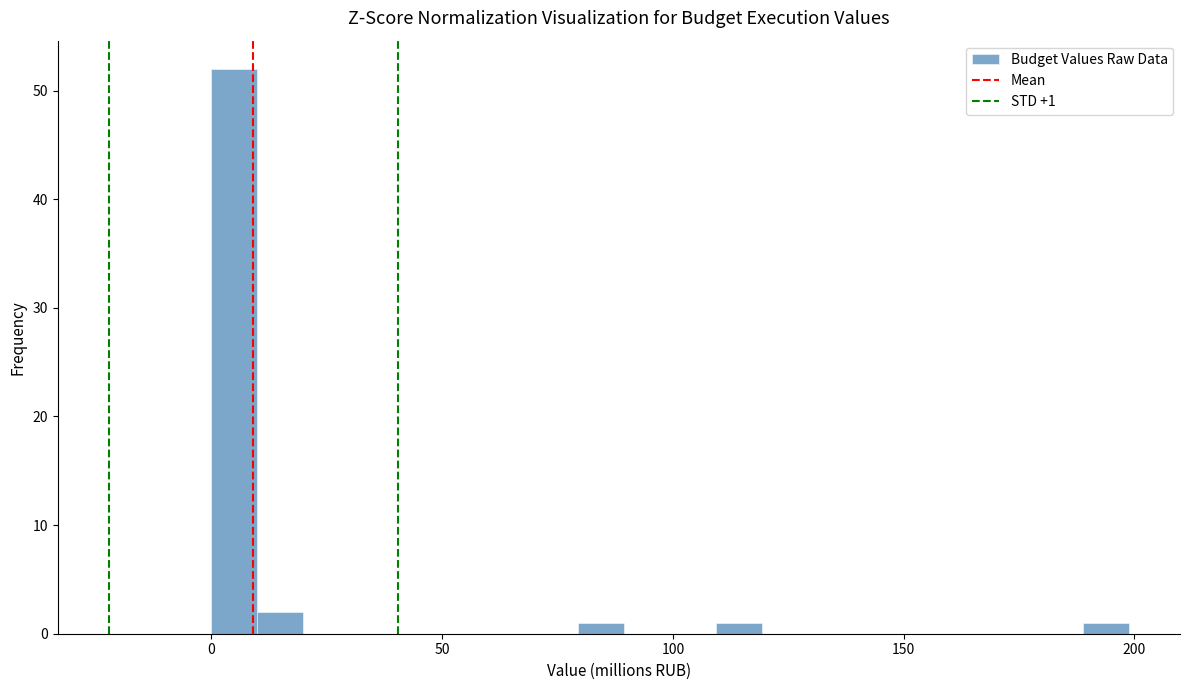

Read against the x-axis, roughly where is the centre of the tallest bar?

5